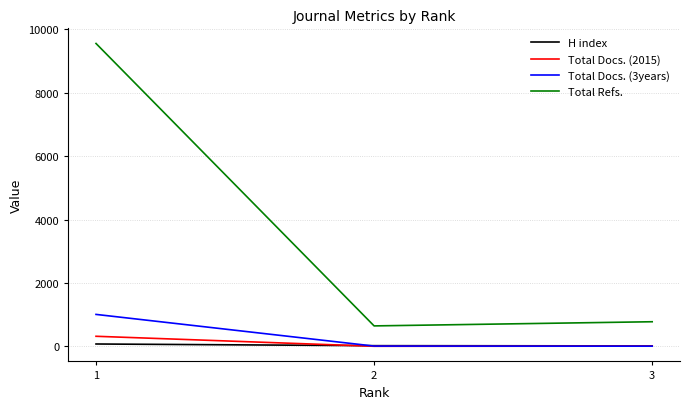

Between 1 and 2, which series saw the biggest shift?

Total Refs.